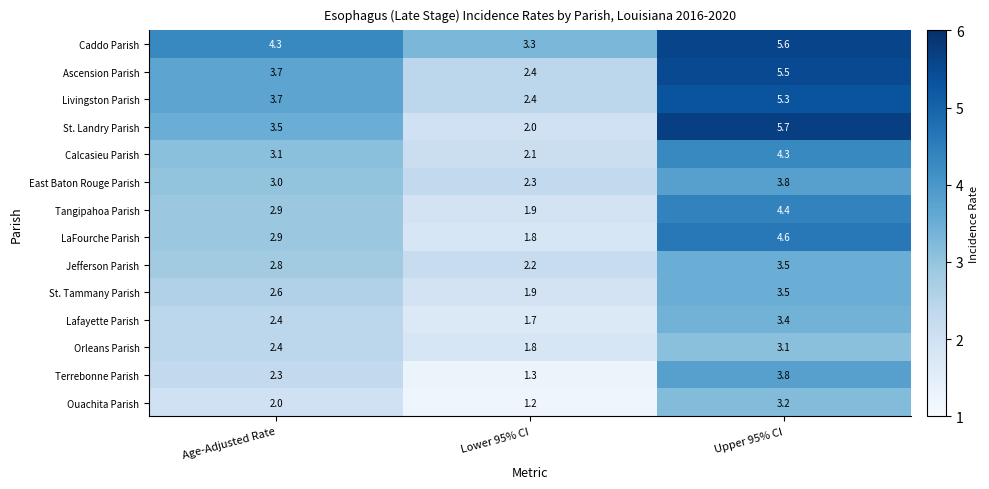

What is the sum of all Jefferson Parish values?

8.5